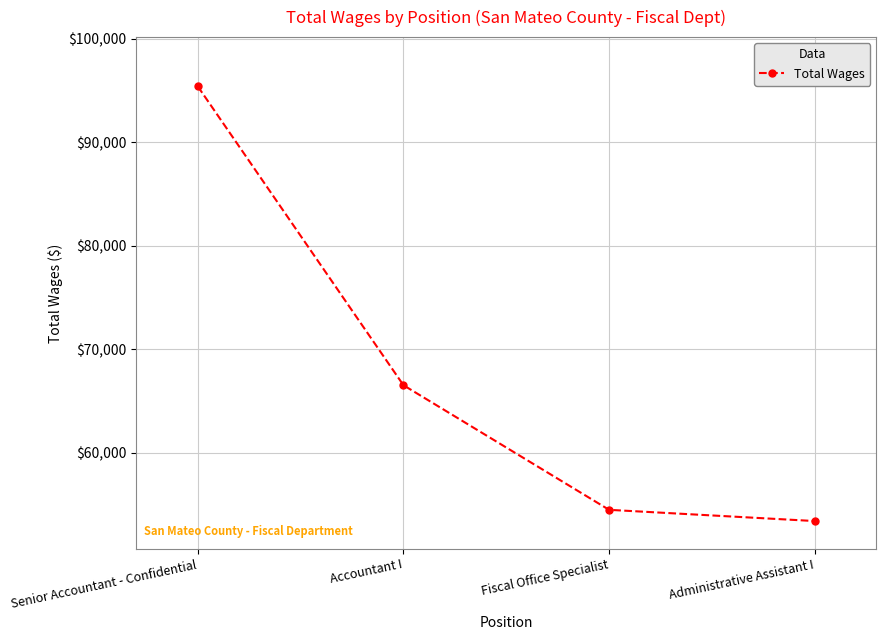

What is the sum of all values?

269757